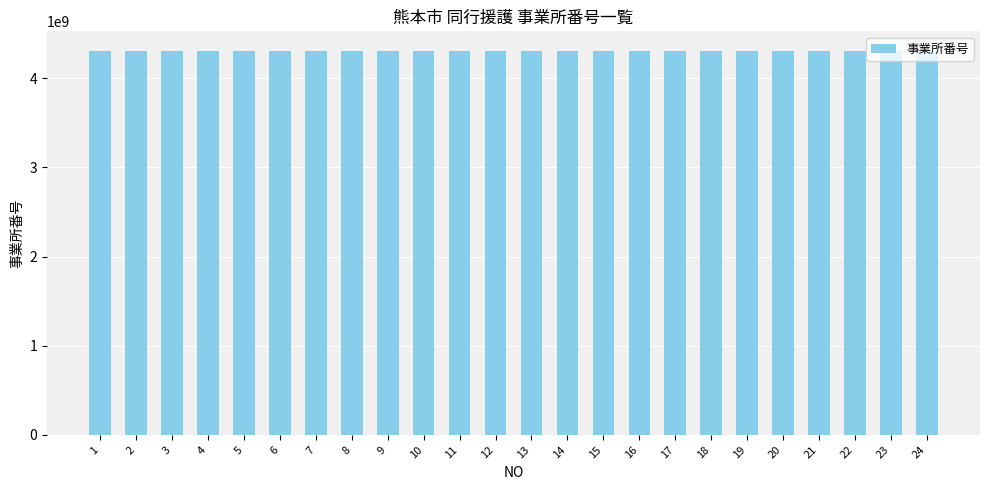

What is the ratio of the value at 14 to the value at 10?

1.0